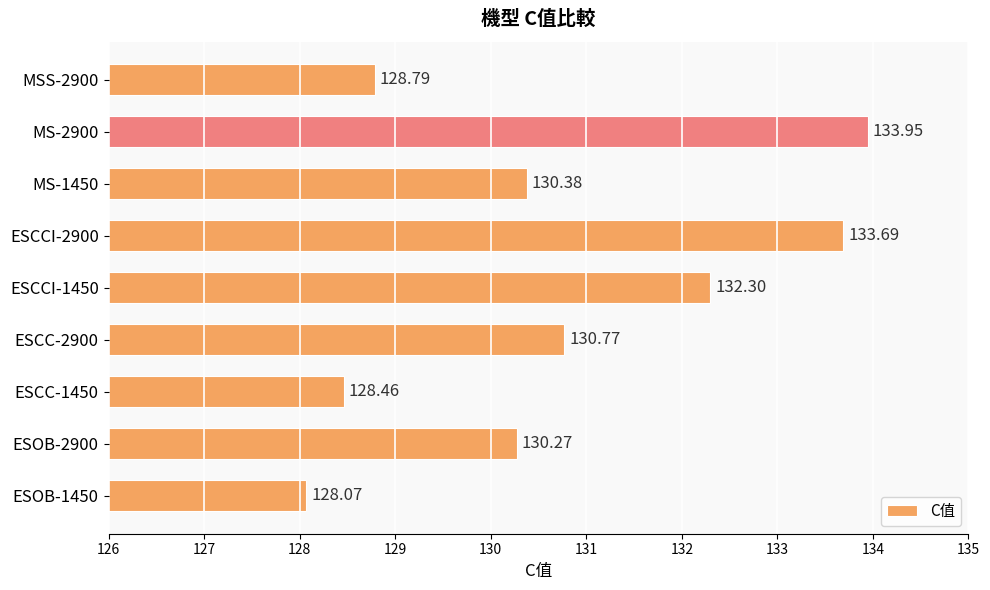

Rank the categories by value from lowest to highest.

ESOB-1450, ESCC-1450, MSS-2900, ESOB-2900, MS-1450, ESCC-2900, ESCCI-1450, ESCCI-2900, MS-2900